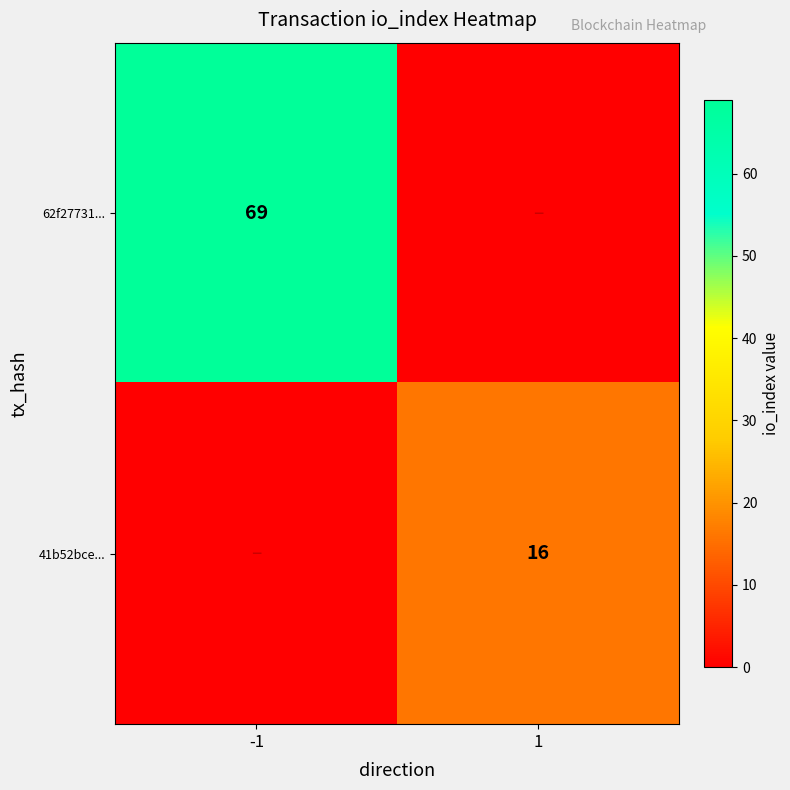

The 62f27731... series shows 69 at -1. True or false?

True